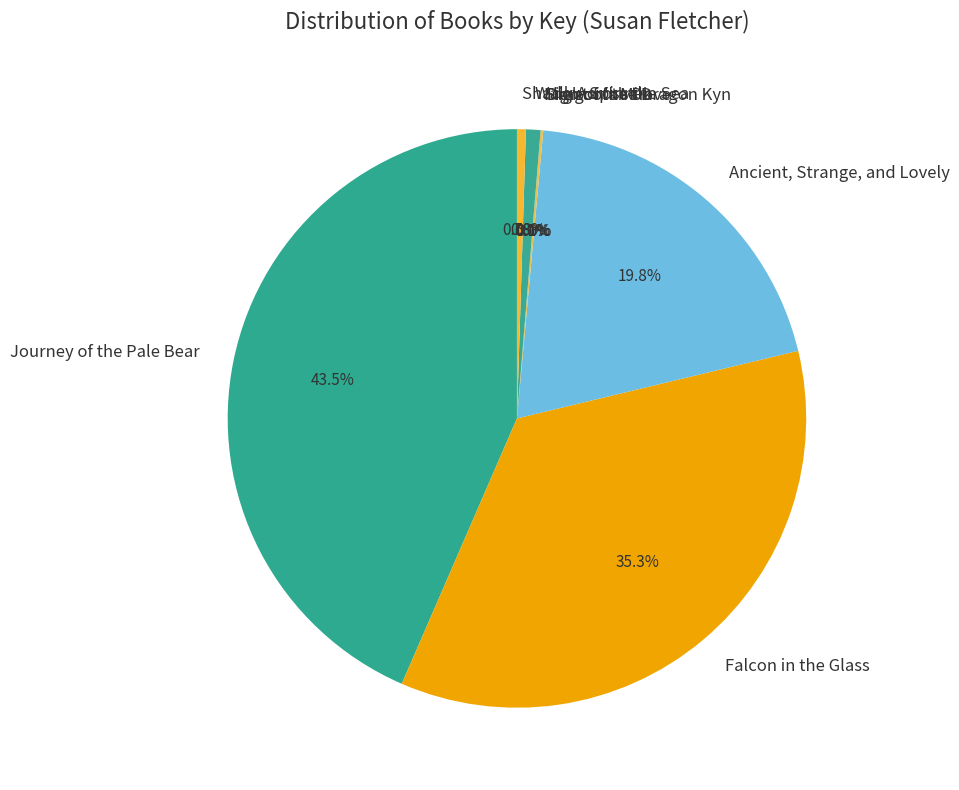

What is the ratio of the value at Shadow Spinner to the value at Walk Across the Sea?

0.6